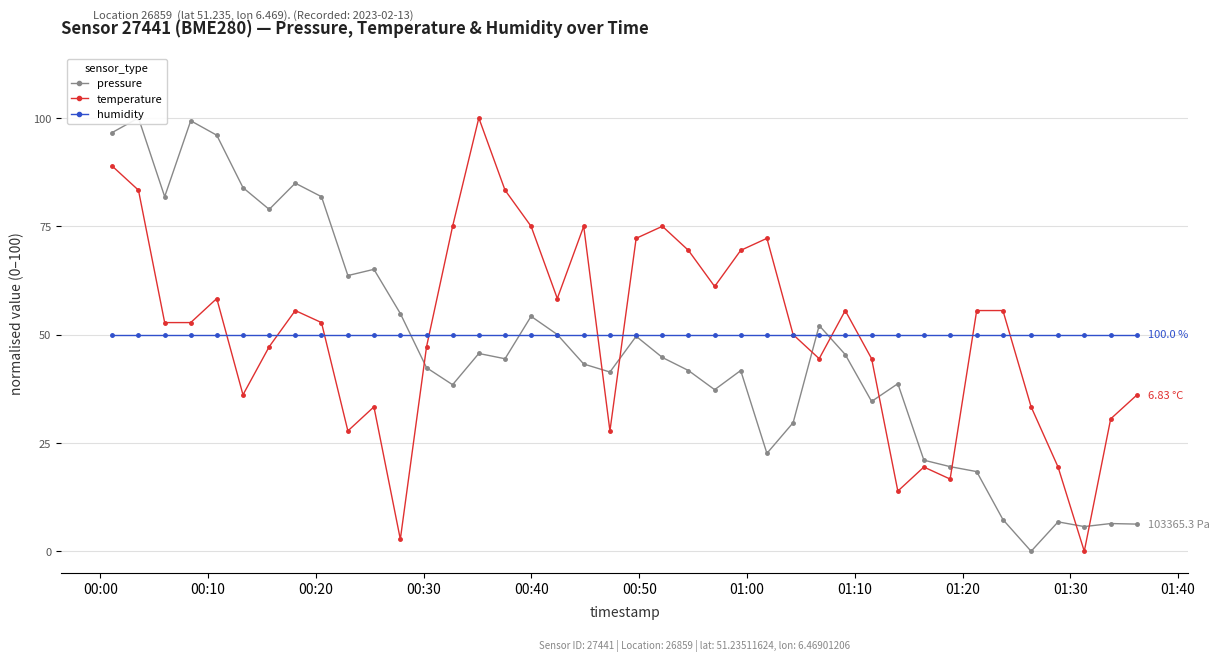

The humidity series shows 75.7 at 01:00. True or false?

False